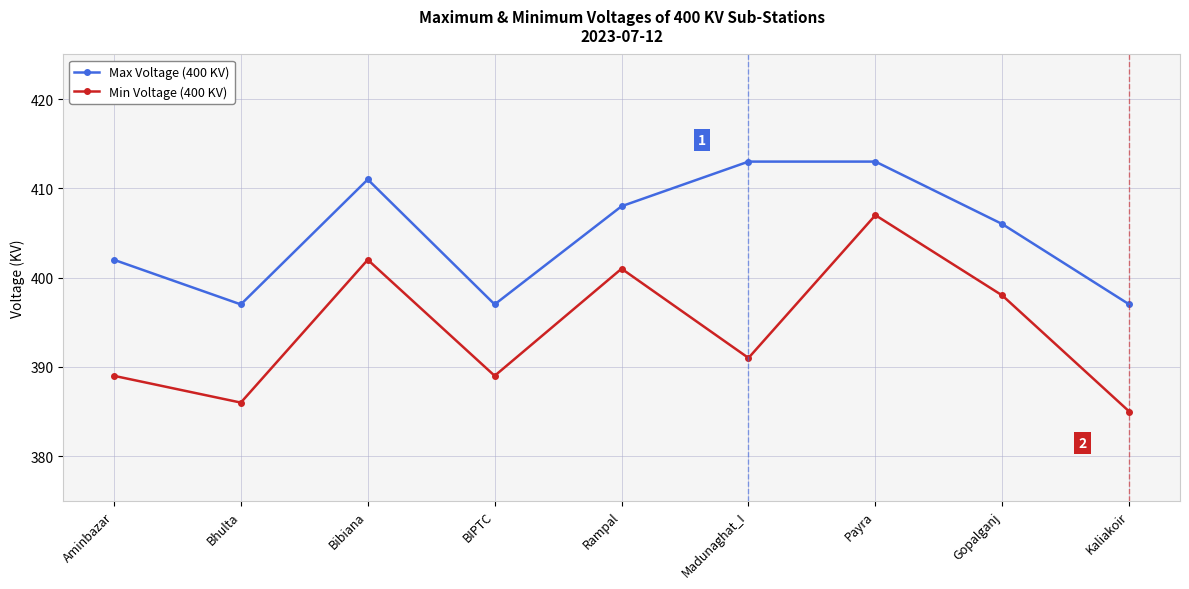

Count the number of data series in this chart.

2